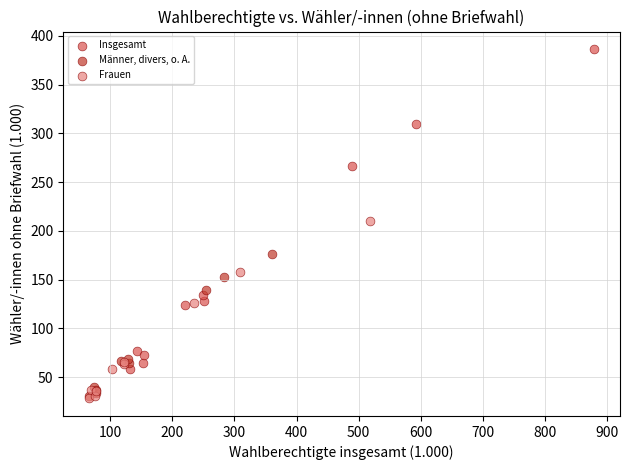

Which series contains the highest Y value?

Insgesamt